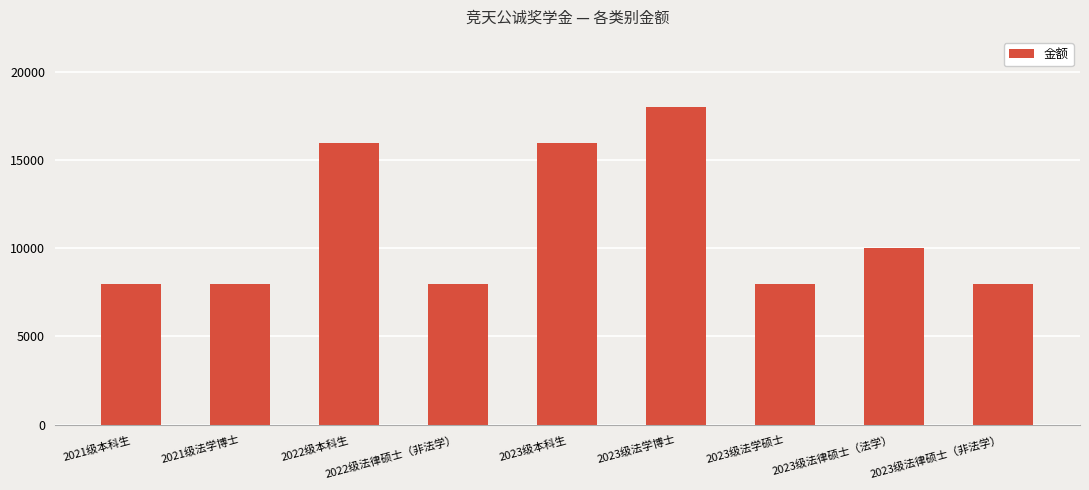

What is the average value?

11111